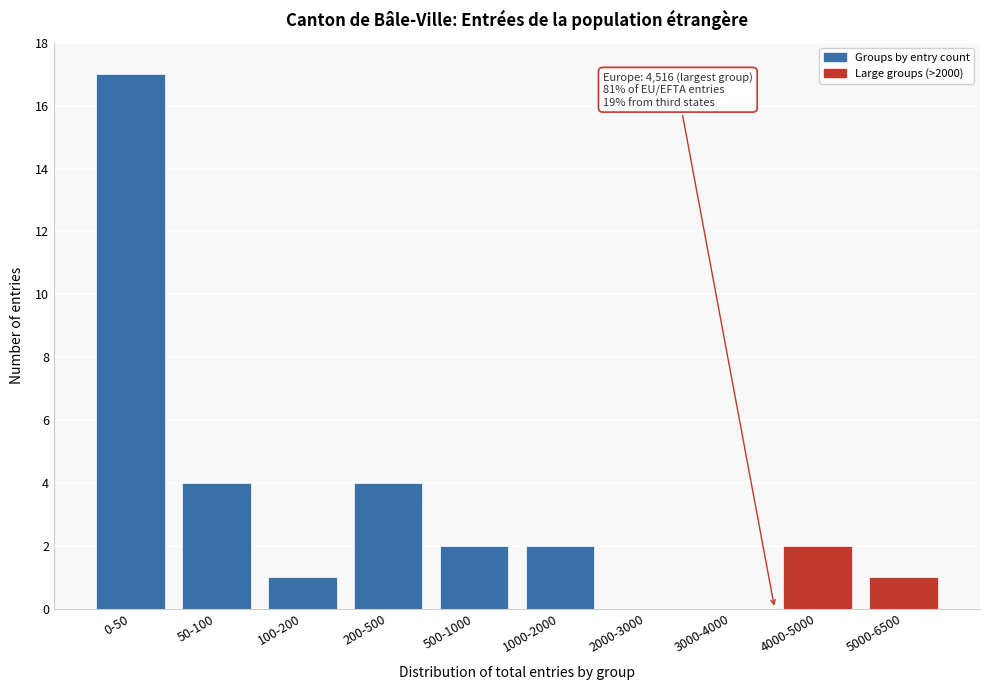

Reading left to right, what are all the values shown in this chart?

0-50=17	50-100=4	100-200=1	200-500=4	500-1000=2	1000-2000=2	2000-3000=0	3000-4000=0	4000-5000=2	5000-6500=1